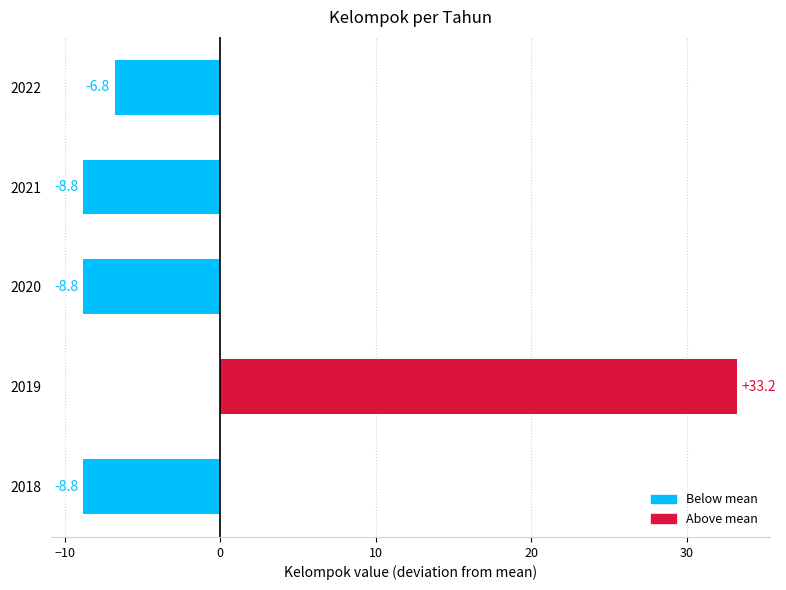

How many data points are less than -8?

3